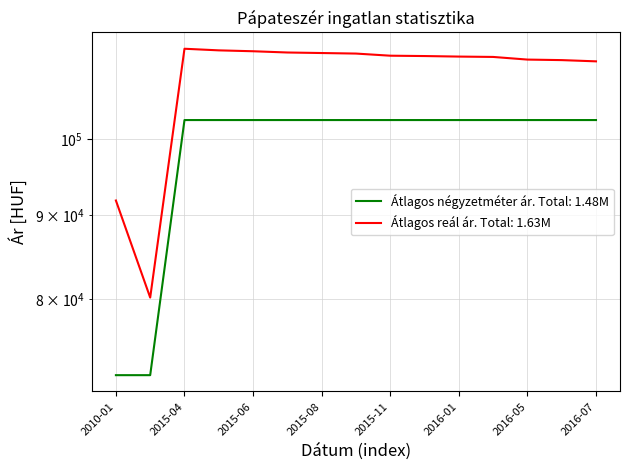

Between 2015-07 and 2015-08, which series saw the biggest shift?

Átlagos reál ár